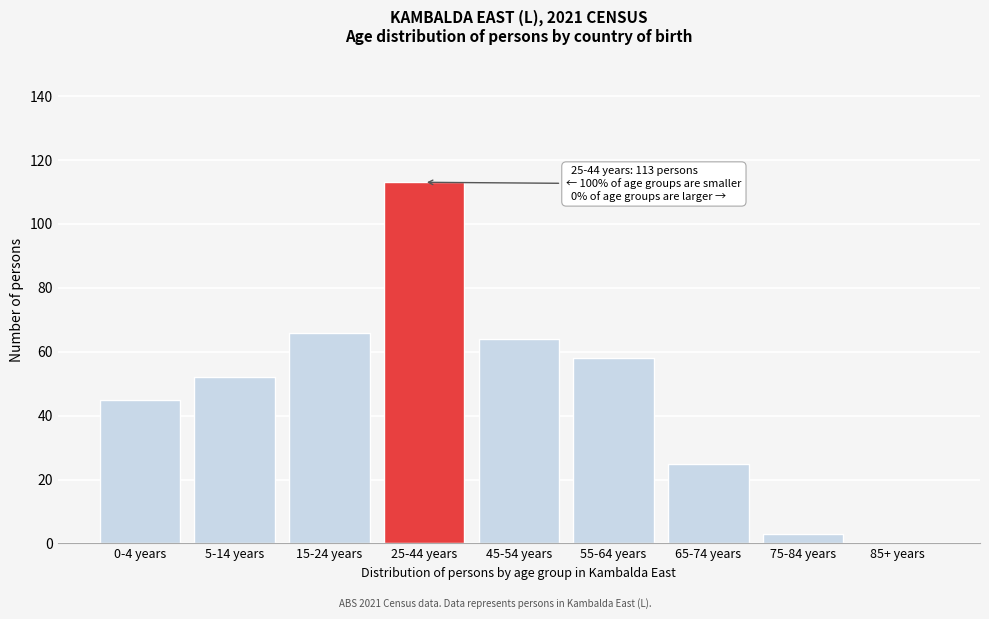

Reading left to right, list all the values displayed in this chart.

0-4 years=45	5-14 years=52	15-24 years=66	25-44 years=113	45-54 years=64	55-64 years=58	65-74 years=25	75-84 years=3	85+ years=0